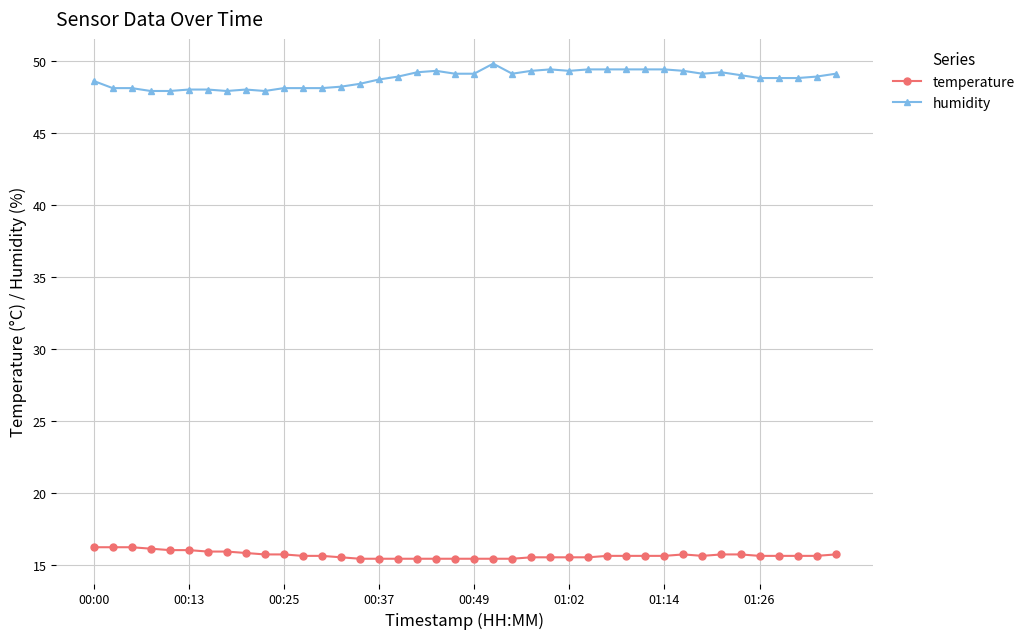

What is the sum of all temperature values?

626.2